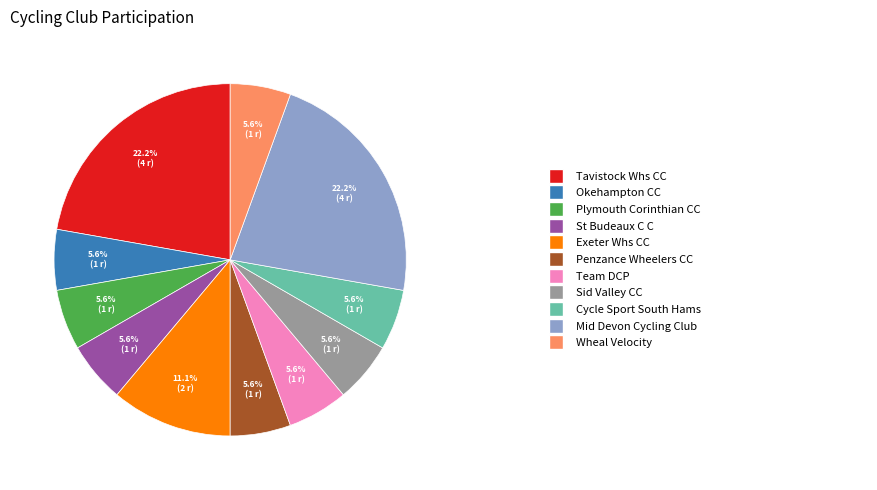

Is there any slice that represents more than half of the pie?

No